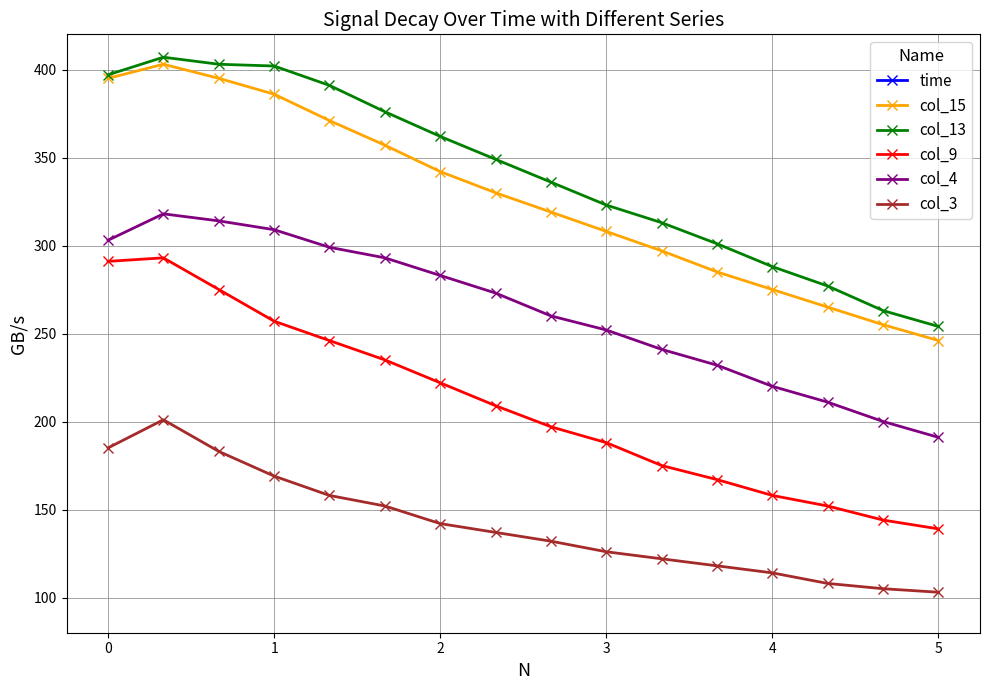

What is the lowest value of the col_15 series?

246